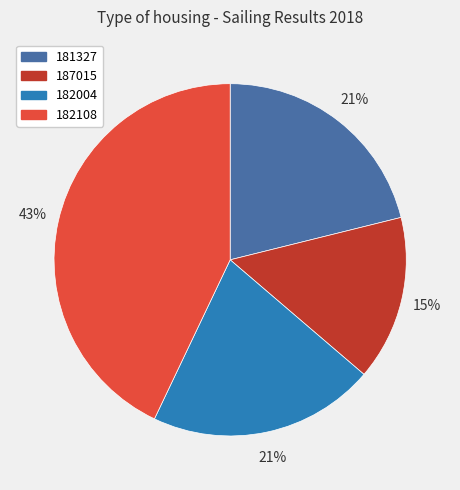

To the nearest percent, what is the difference between the largest and smallest slice percentages?

28%